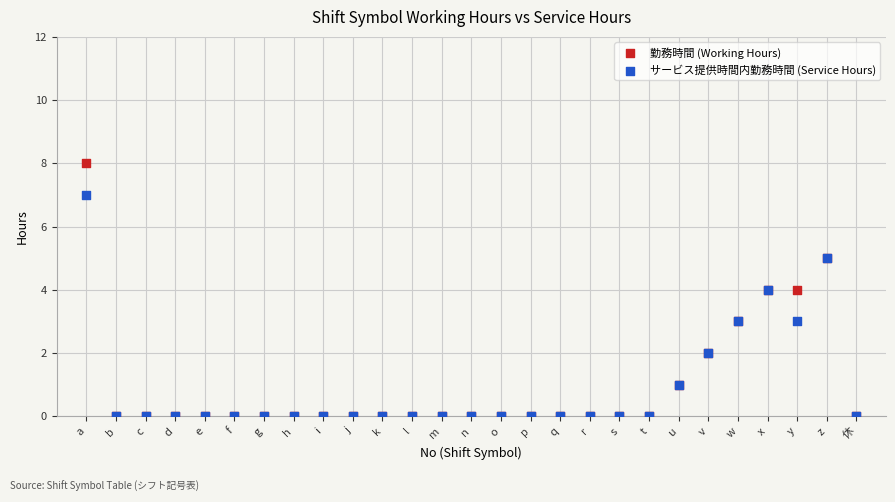

What are all the series names shown in the legend?

勤務時間 (Working Hours), サービス提供時間内勤務時間 (Service Hours)